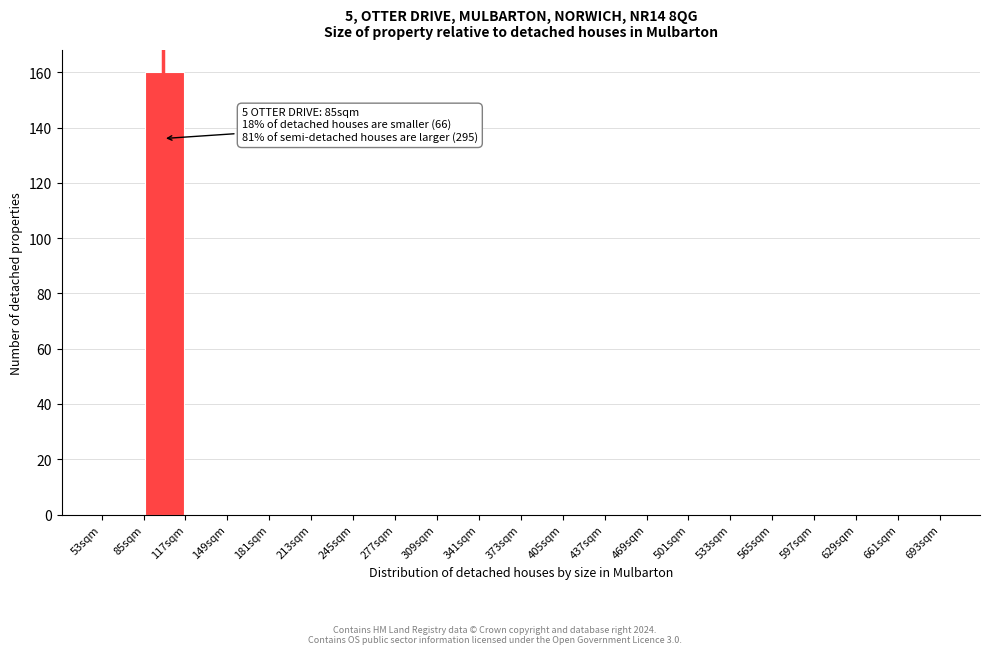

Which range on the x-axis has the tallest bar?

85 to 117